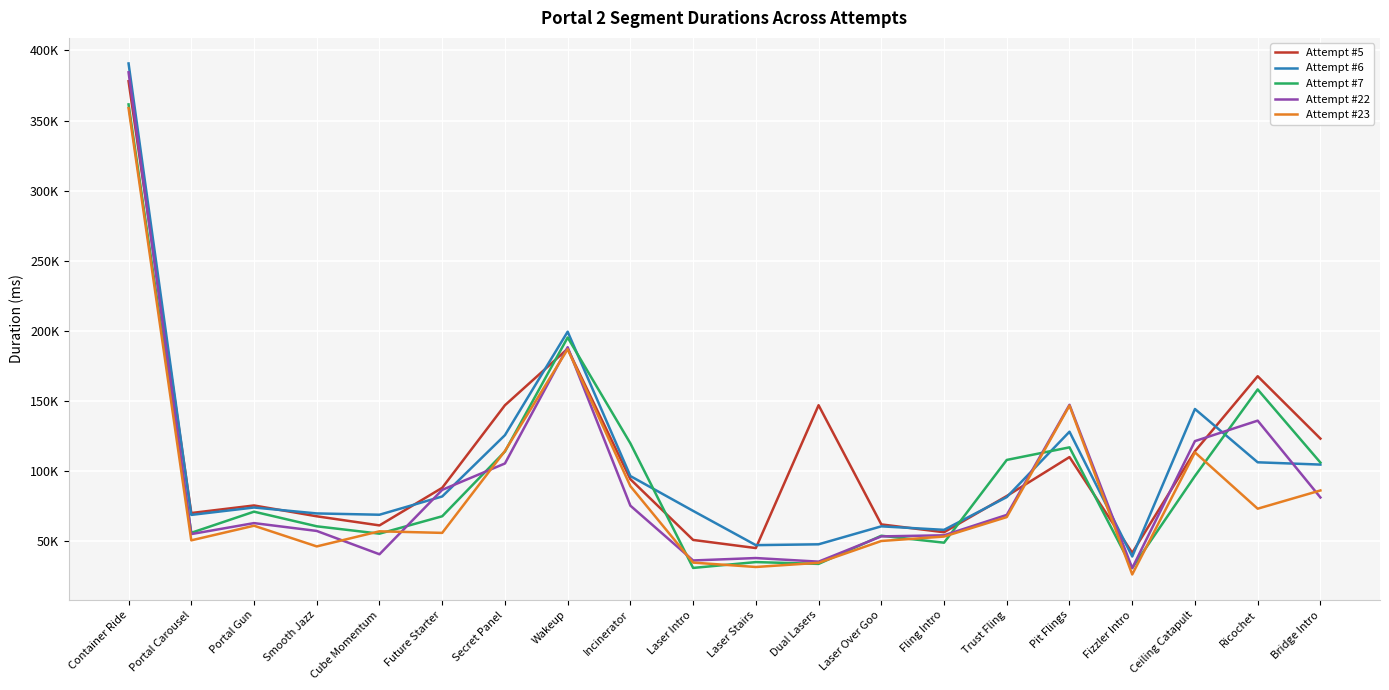

What is the label of the 19th point from the right?

Portal Carousel